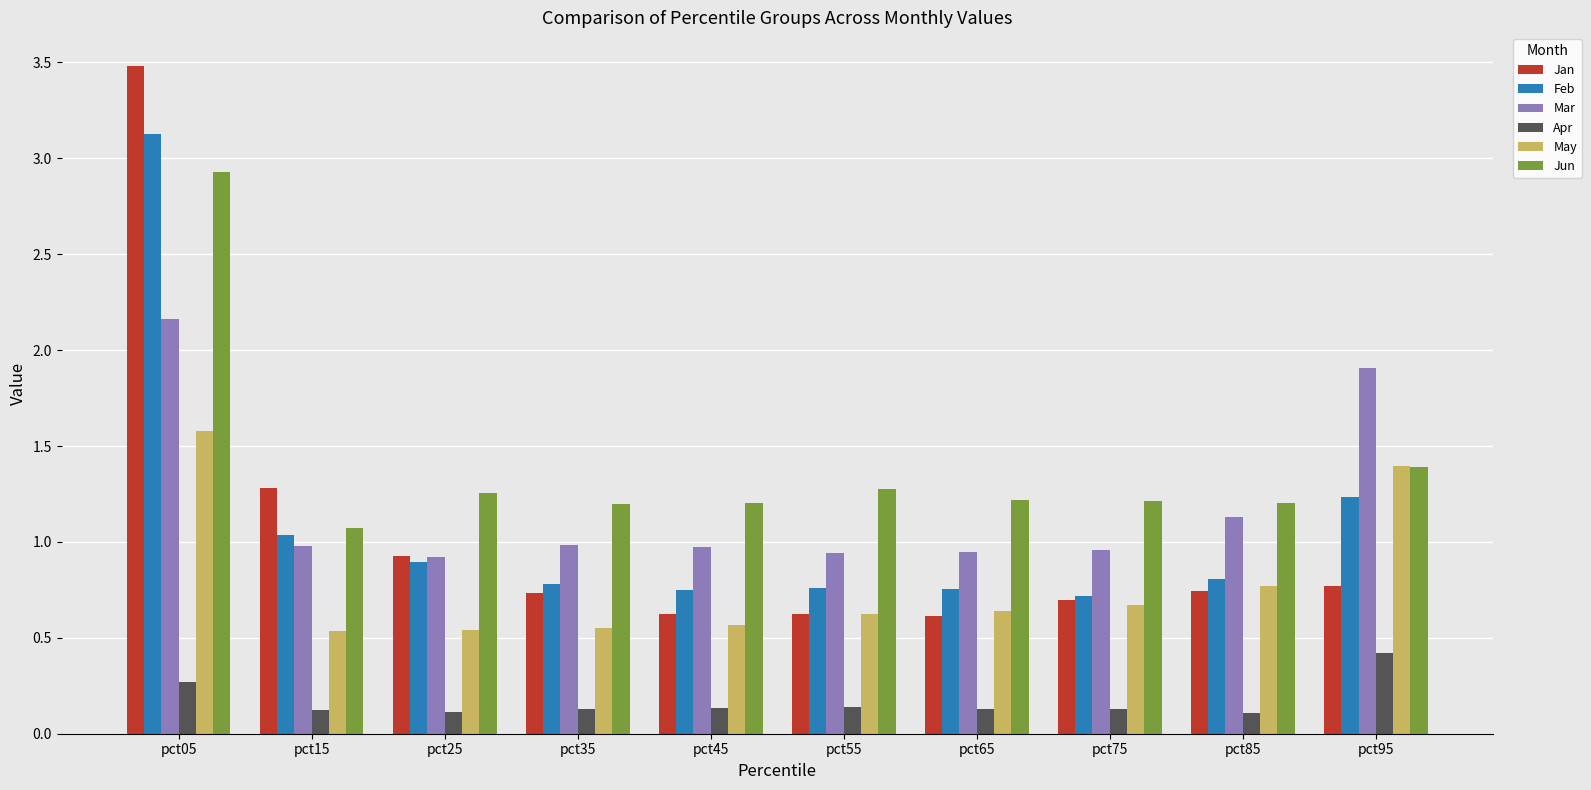

What is the spread (max minus min) of values at pct25?

1.1